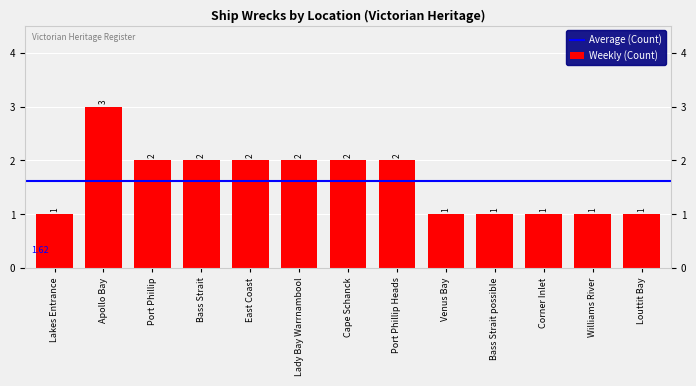

What is the maximum value shown in the chart?

3